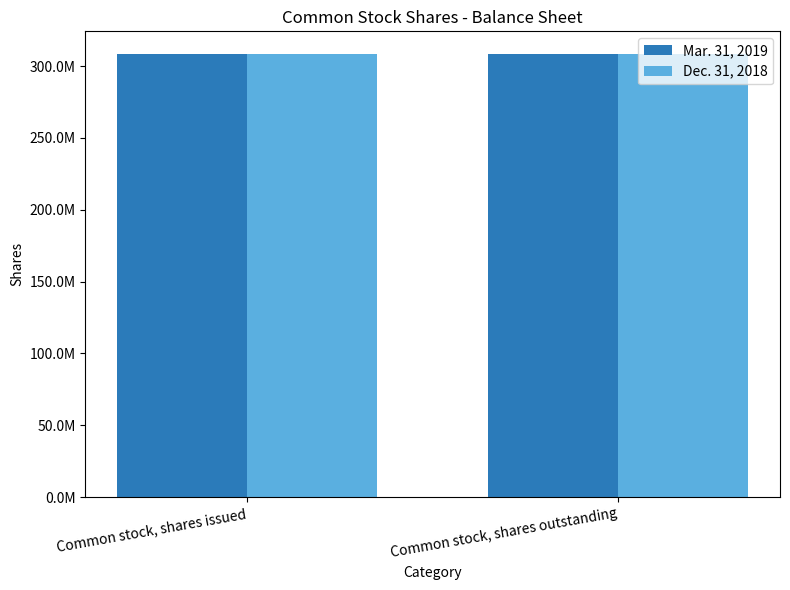

Reading left to right, extract all data points from this chart.

Mar. 31, 2019: Common stock, shares issued=308741000	Common stock, shares outstanding=308741000
Dec. 31, 2018: Common stock, shares issued=308594000	Common stock, shares outstanding=308594000